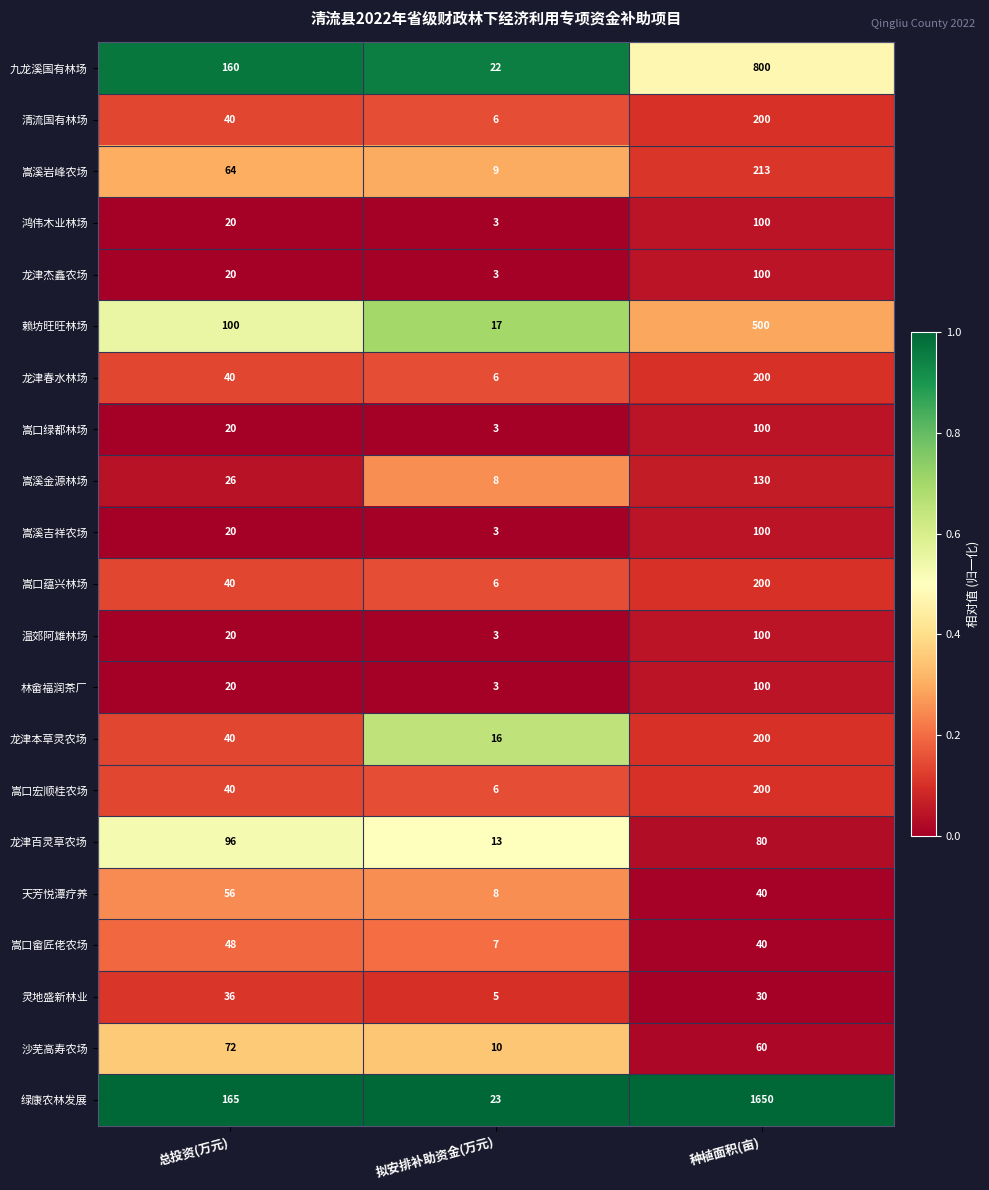

Where is 九龙溪国有林场 nearest to the value 411?

总投资(万元)